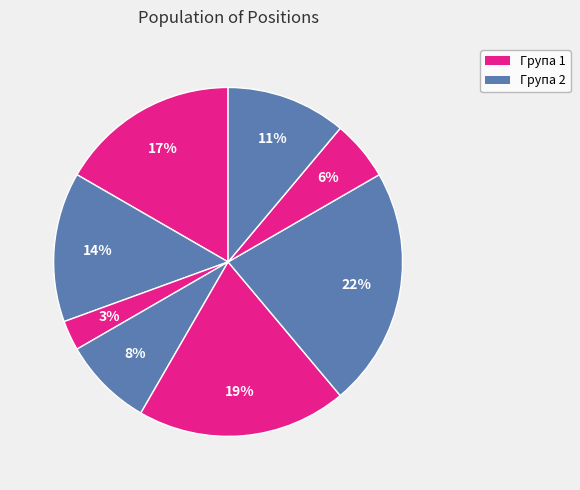

How many slices are in this pie chart?

8